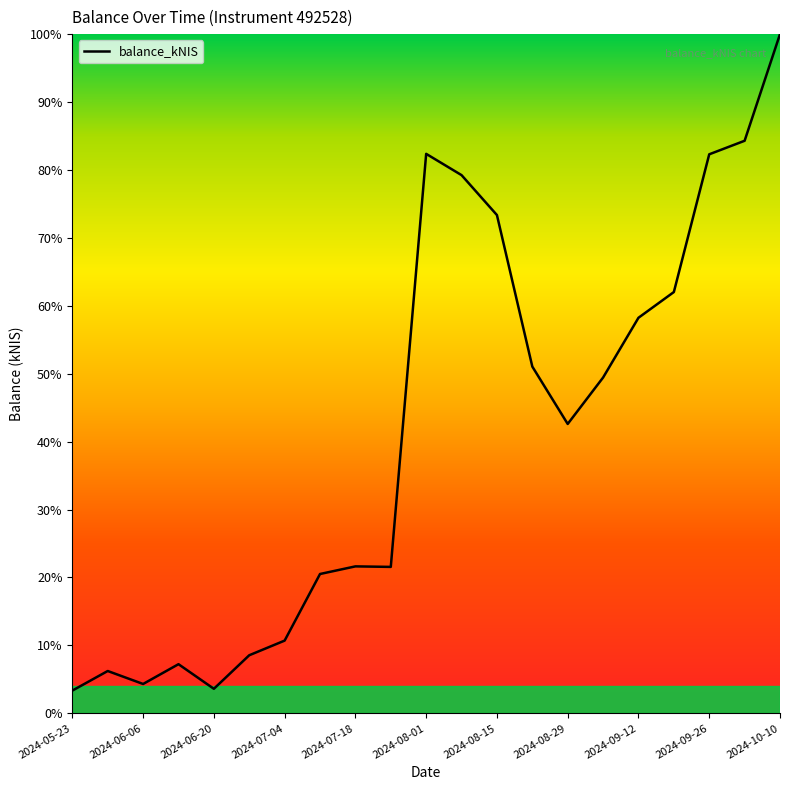

What is the minimum value shown in the chart?

3.3